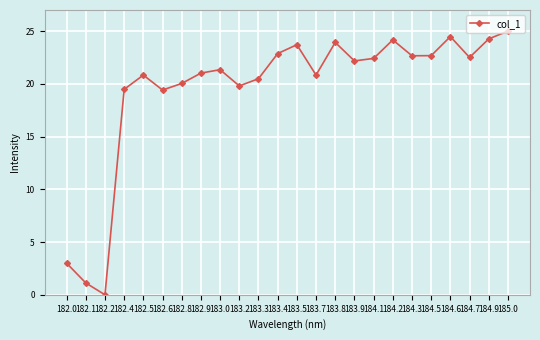

How many positive values are there?

23